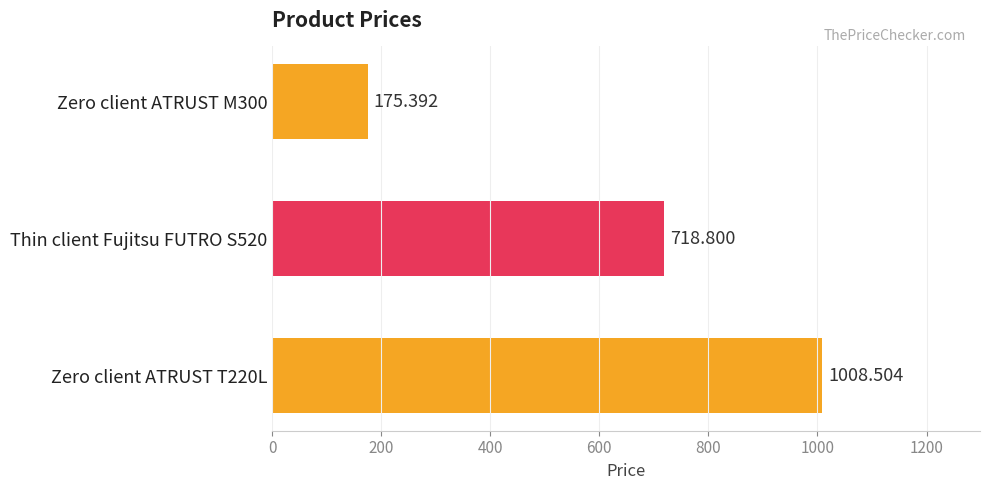

What is the smallest value displayed?

175.4